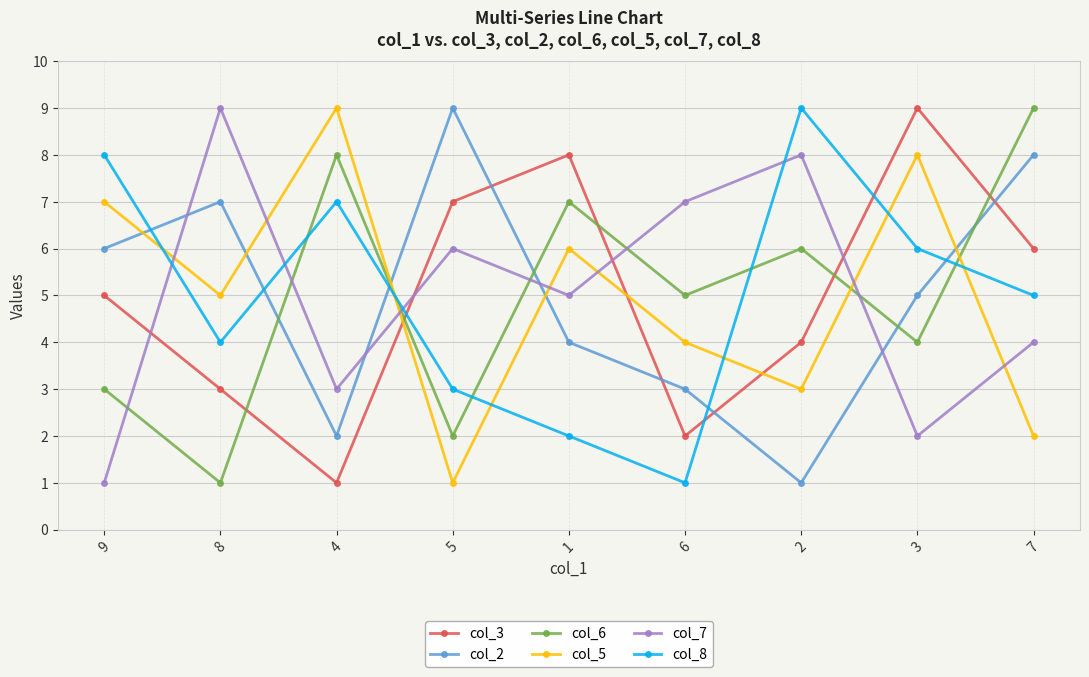

What is the label of the 2nd point from the left?

8